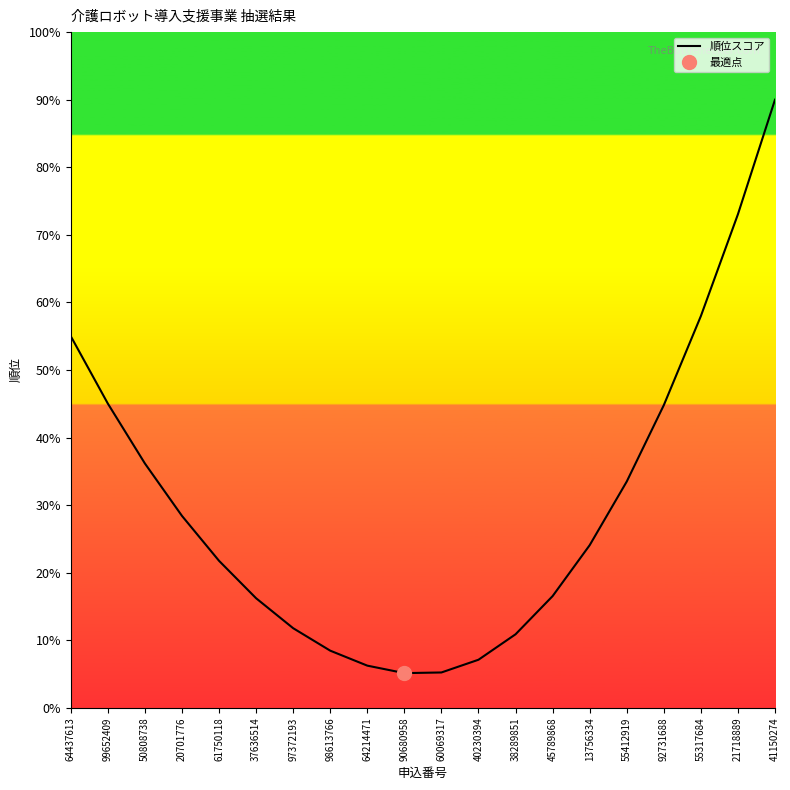

Where is the first local minimum?

90680958